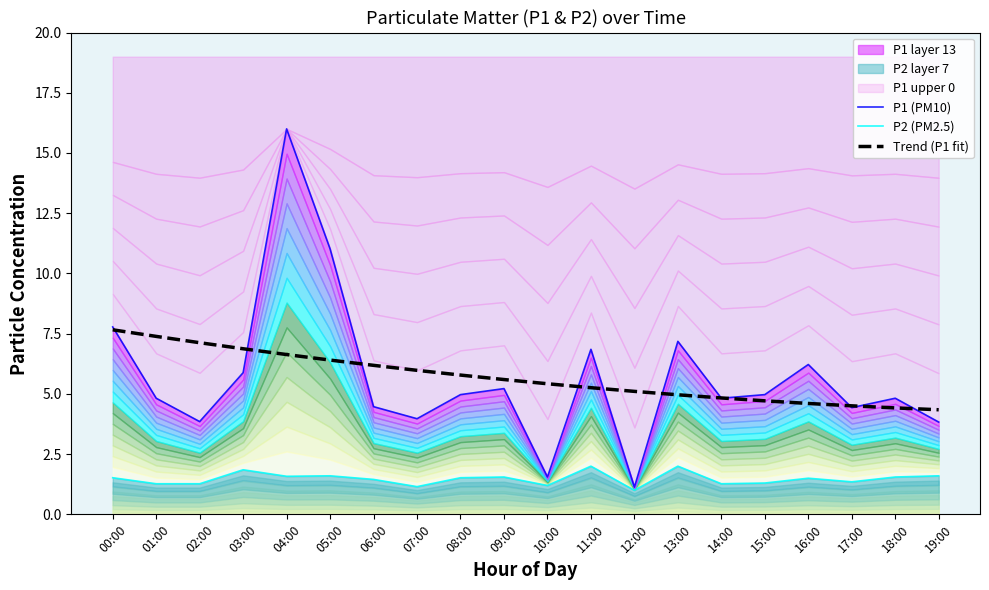

What is the minimum value for Trend (P1 fit)?

4.3